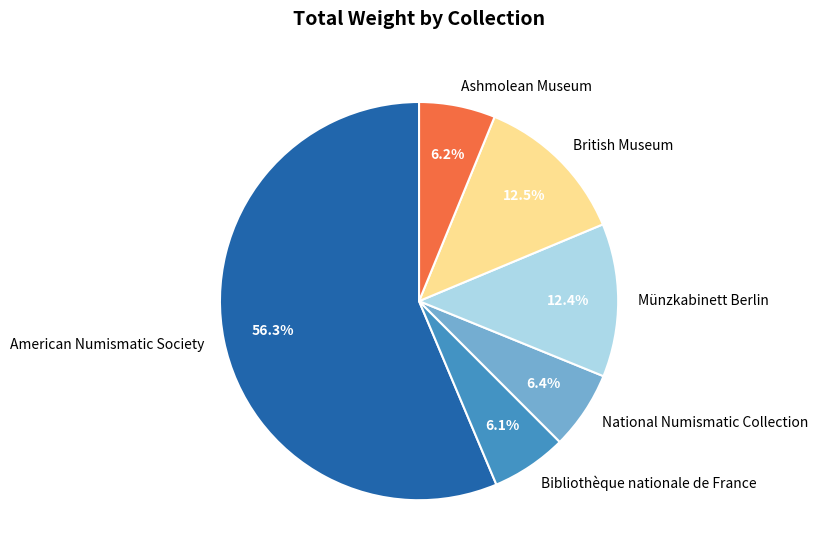

Approximately how many times larger is the value at American Numismatic Society compared to Bibliothèque nationale de France?

9.2